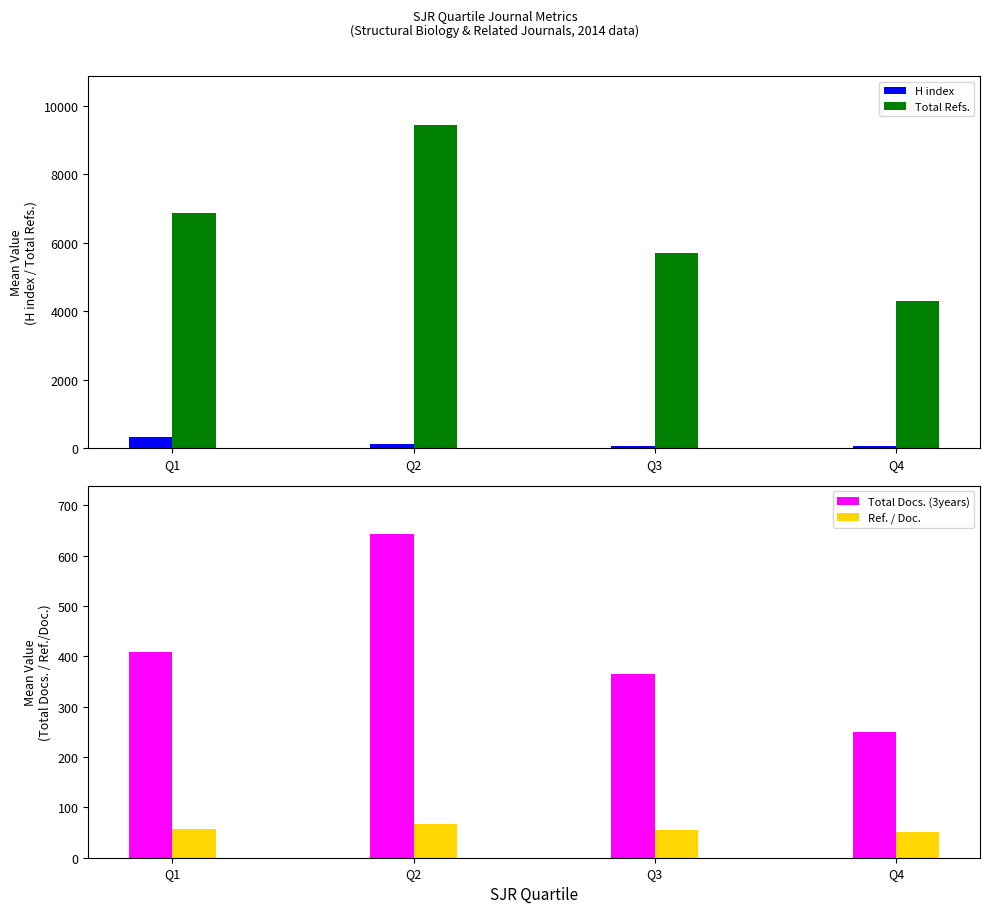

What is the highest value of the Ref. / Doc. series?

66.4